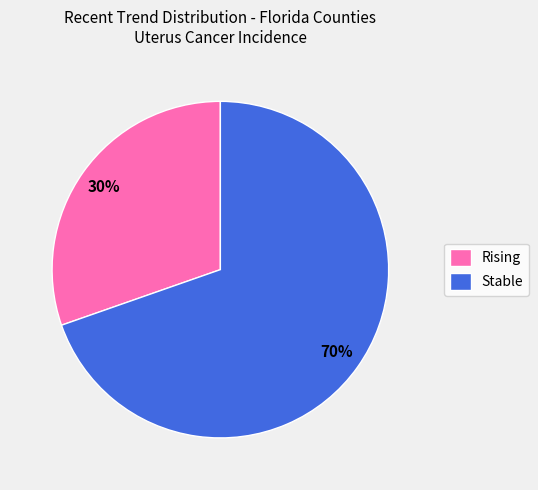

How many segments does this pie chart have?

2